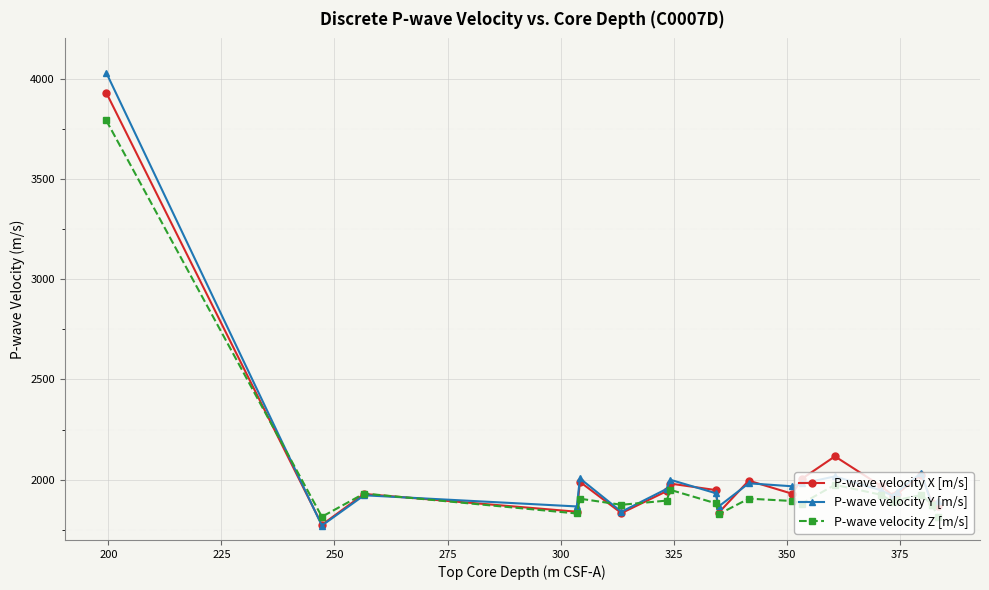

What is the difference between the maximum and minimum values in the P-wave velocity Y [m/s] series?

2257.2